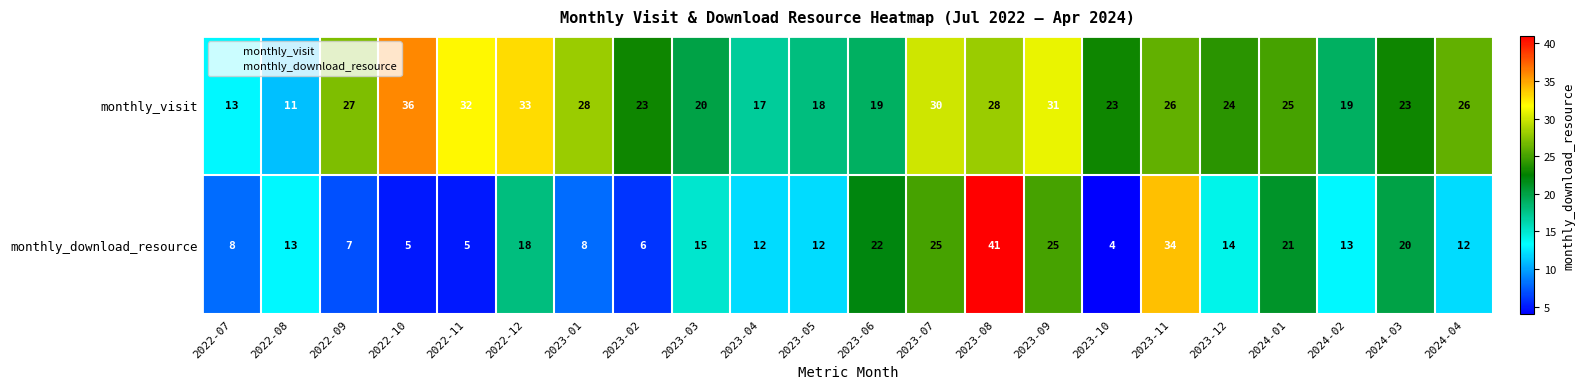

What is the spread (max minus min) of values at 2024-02?

6